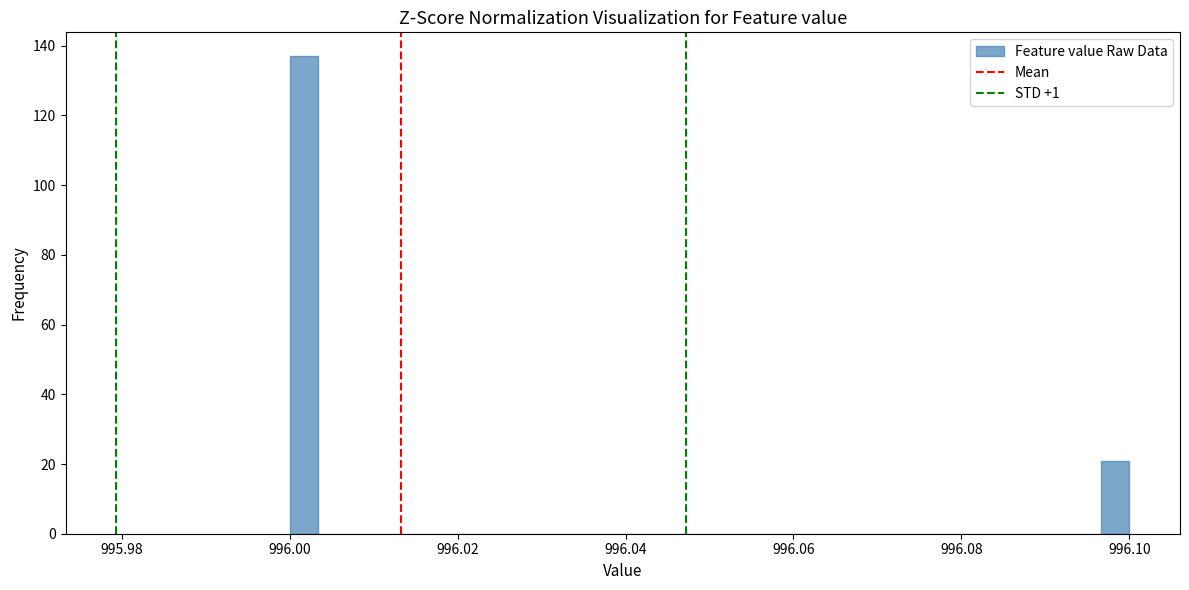

Around what value on the x-axis is the tallest bar? Give the approximate position of its centre, as read against the axis.

996.002